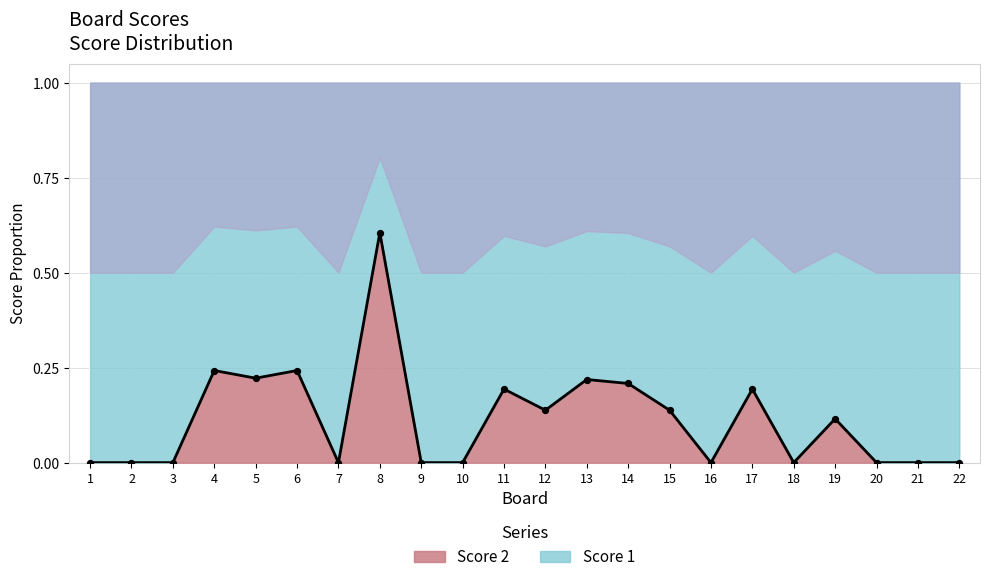

Which has a higher value, 16 or 7?

16